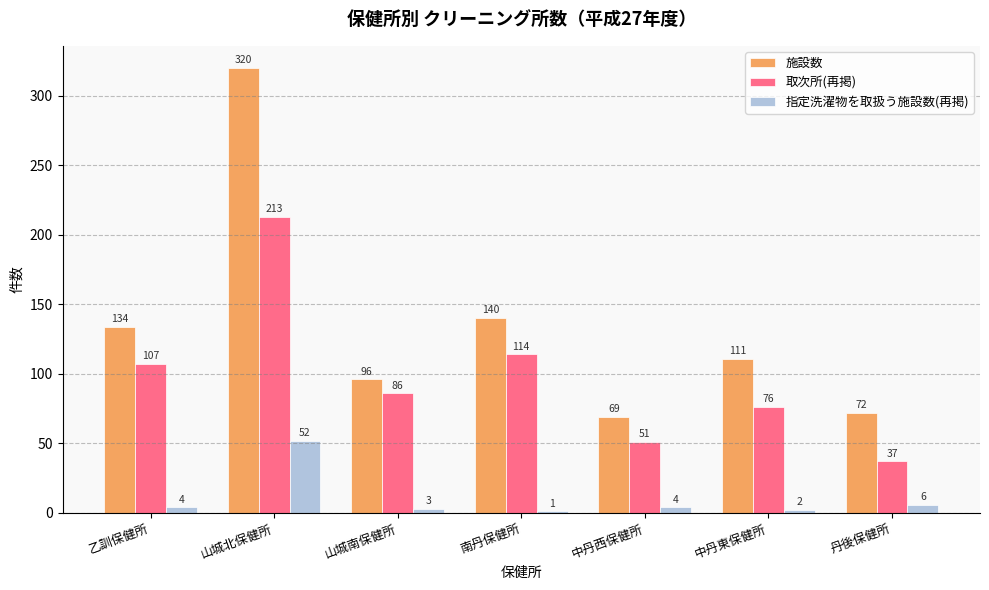

Which category has the highest value in the 取次所(再掲) series?

山城北保健所